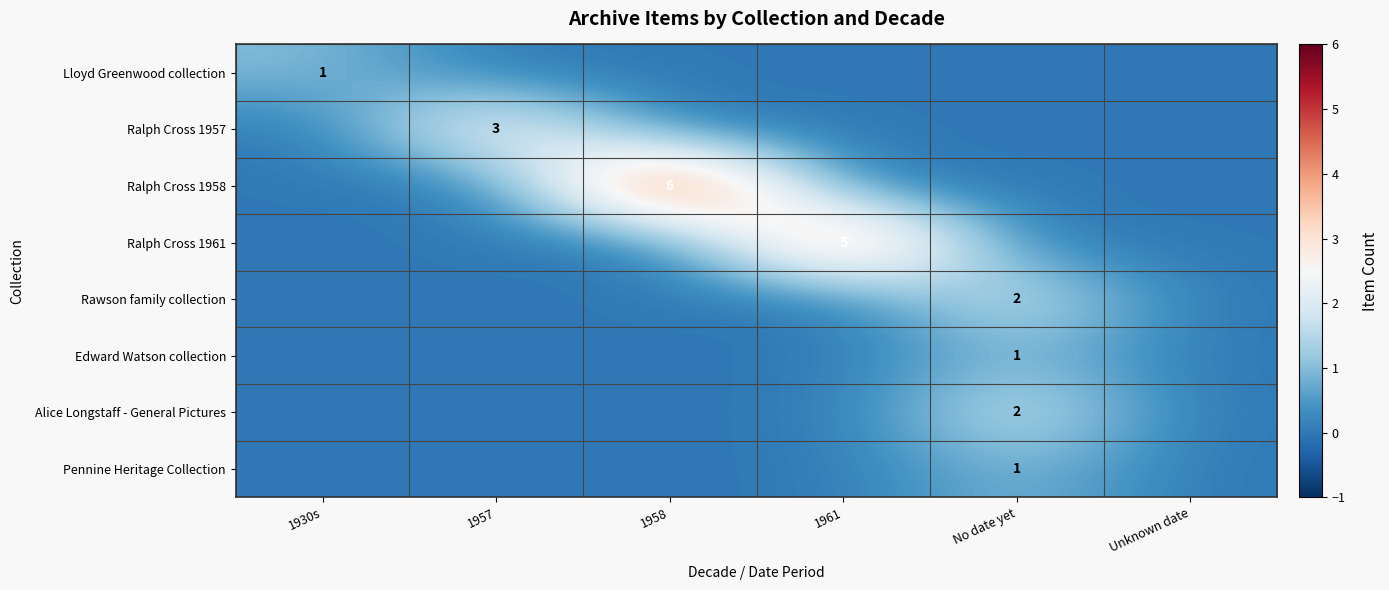

Which label corresponds to the largest value in the chart?

1958